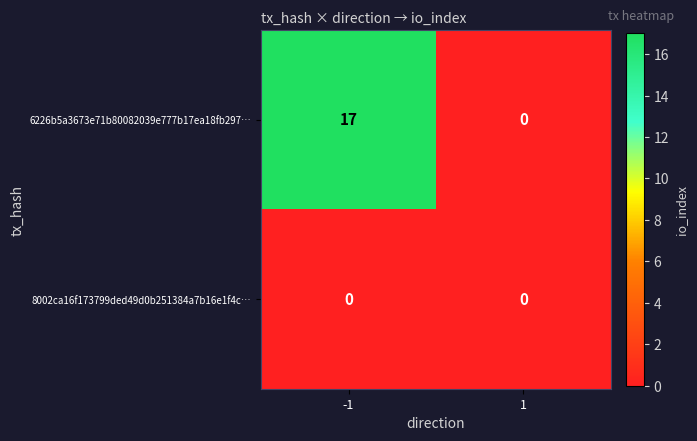

The value of 8002ca16f173799ded49d0b251384a7b16e1f4c… at -1 is 0. True or false?

True